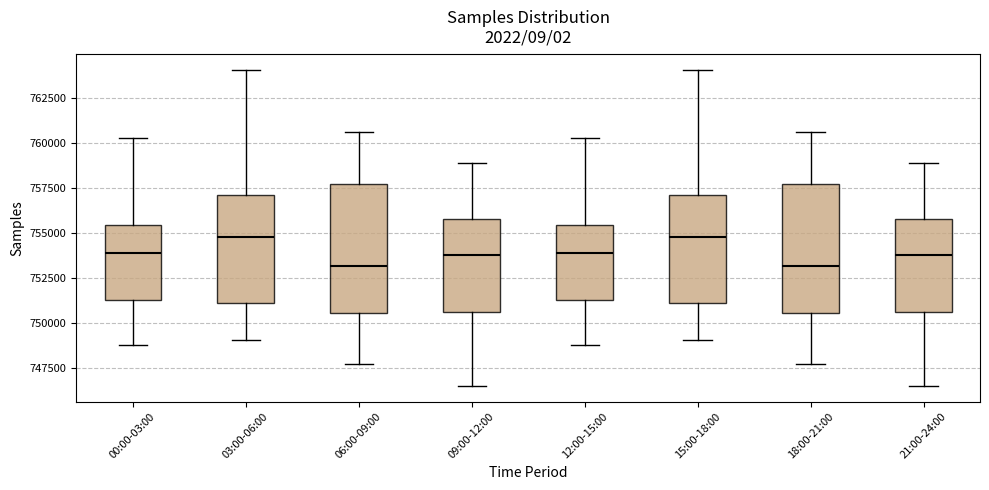

Where does the median line of the box for 03:00-06:00 sit on the y-axis? The values are not printed on the chart, so give them approximately, as read against the axis.

755000